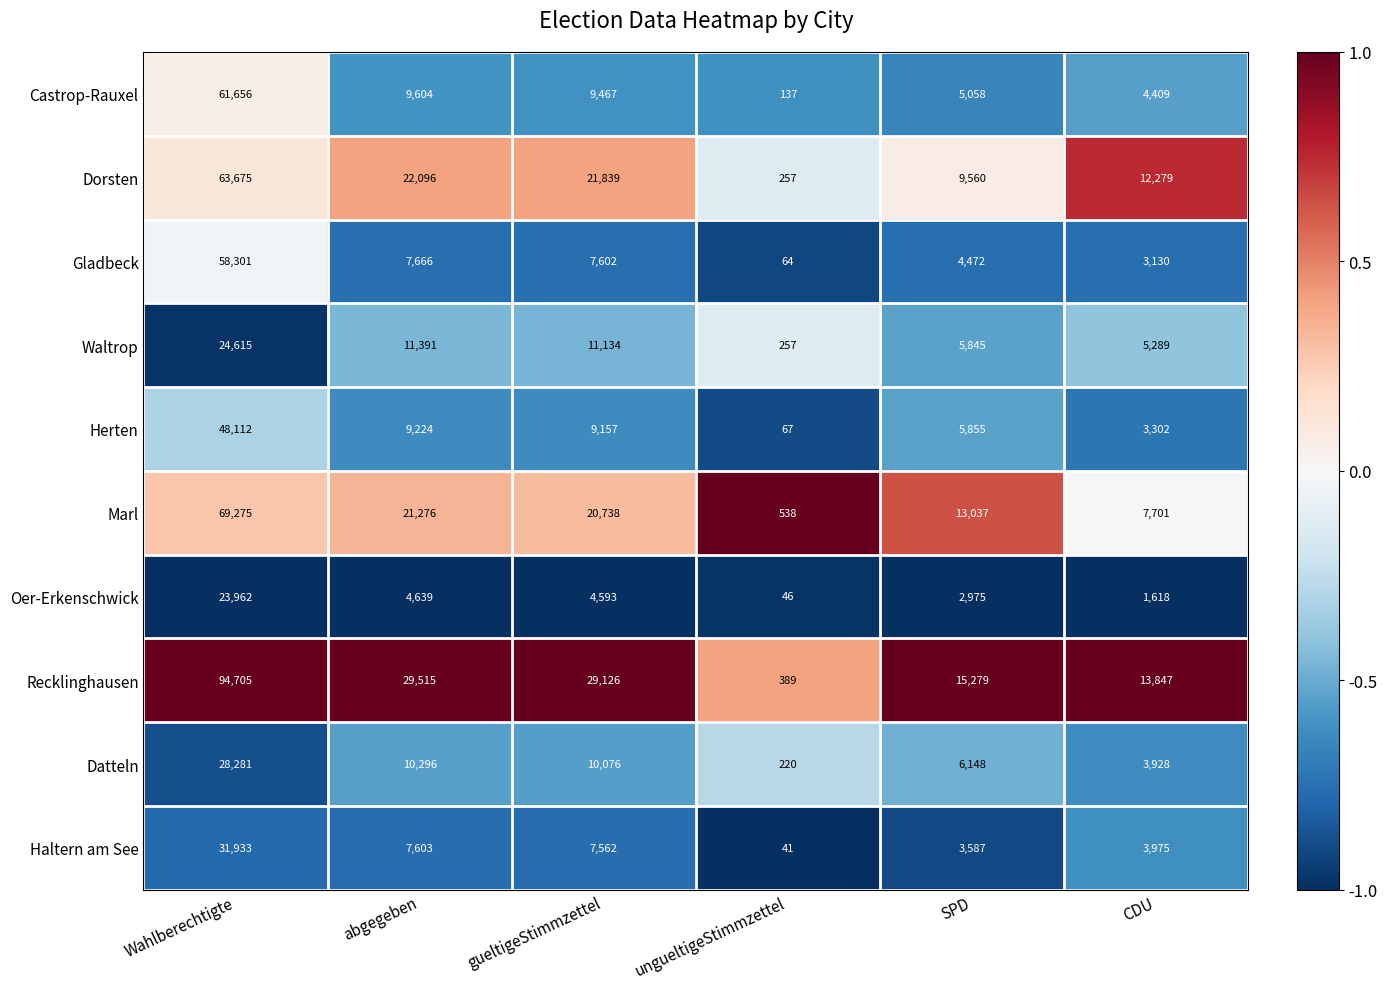

At which category does the chart reach its peak across all series?

Wahlberechtigte